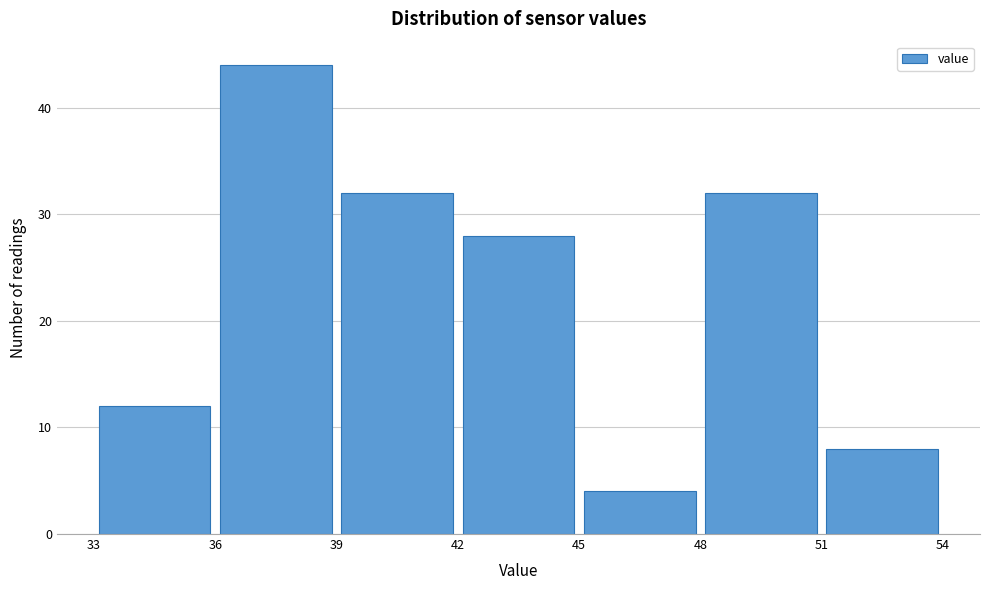

Over which range of the x-axis is the bar tallest?

36 to 39